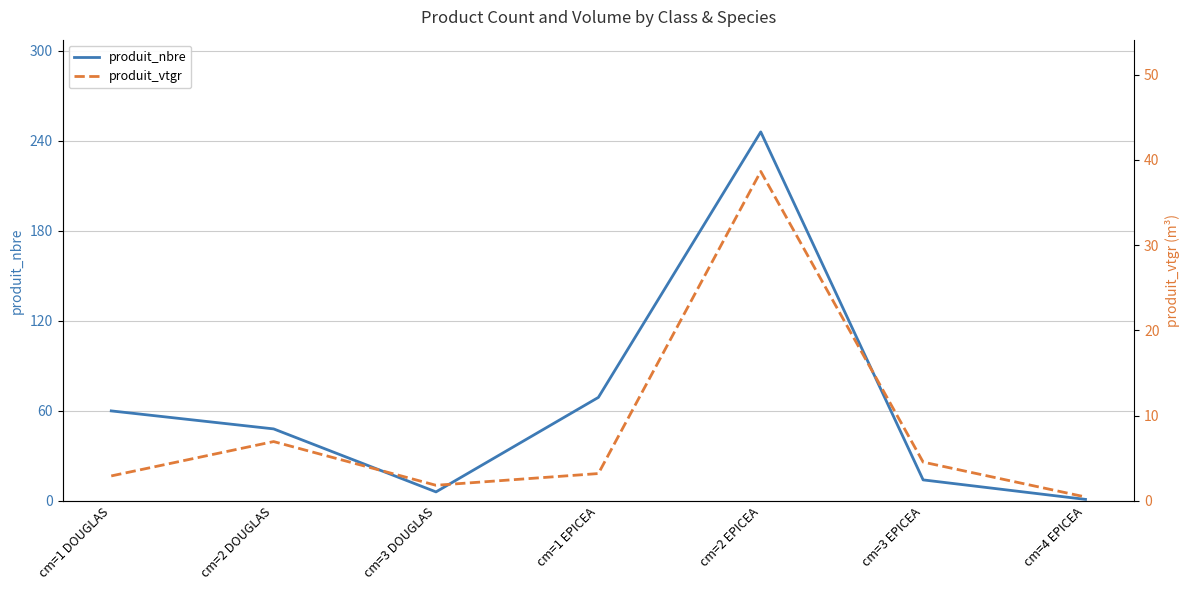

Count the number of data series in this chart.

2